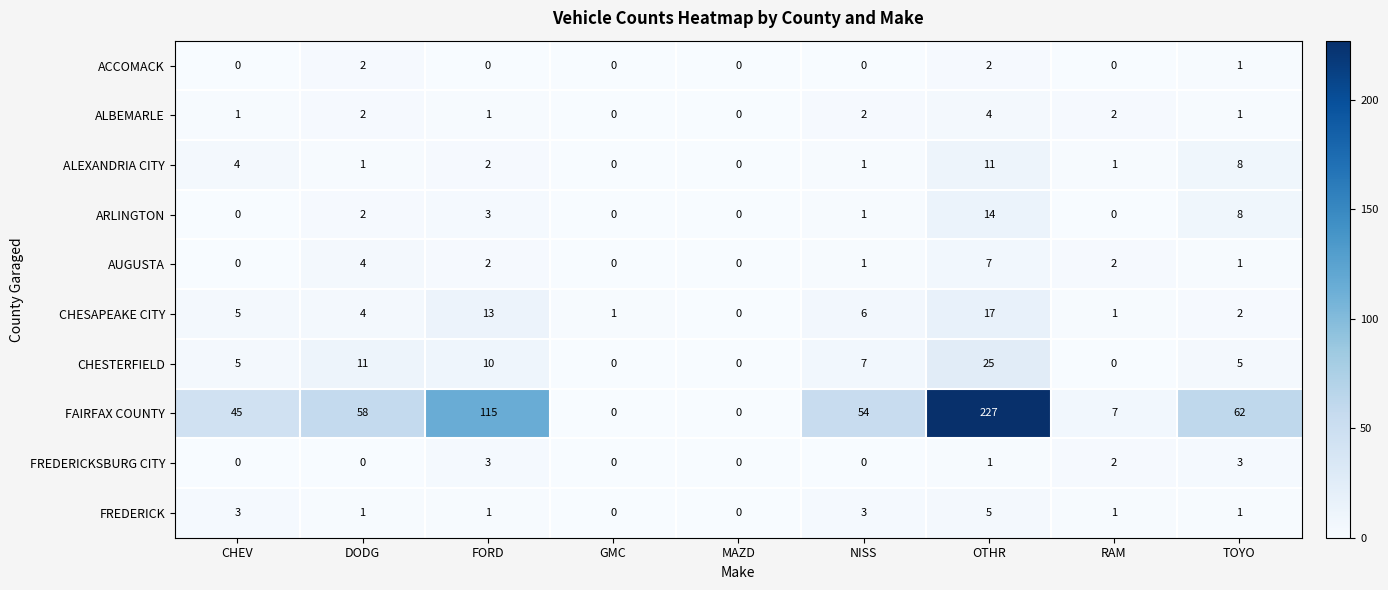

Between GMC and NISS, which series saw the biggest shift?

FAIRFAX COUNTY